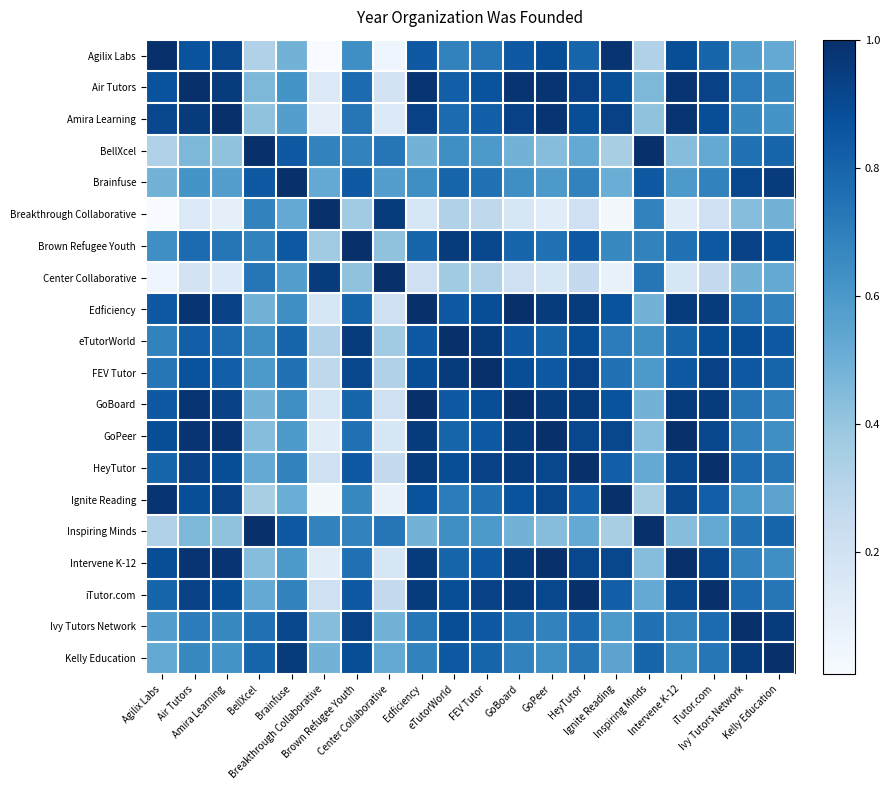

Reading left to right, transcribe all the data shown in this chart.

Agilix Labs: Agilix Labs=1.0	Air Tutors=0.9	Amira Learning=0.9	BellXcel=0.3	Brainfuse=0.5	Breakthrough Collaborative=0.0	Brown Refugee Youth=0.6	Center Collaborative=0.1	Edficiency=0.8	eTutorWorld=0.7	FEV Tutor=0.7	GoBoard=0.8	GoPeer=0.9	HeyTutor=0.8	Ignite Reading=1.0	Inspiring Minds=0.3	Intervene K-12=0.9	iTutor.com=0.8	Ivy Tutors Network=0.6	Kelly Education=0.5
Air Tutors: Agilix Labs=0.9	Air Tutors=1.0	Amira Learning=1.0	BellXcel=0.5	Brainfuse=0.6	Breakthrough Collaborative=0.1	Brown Refugee Youth=0.8	Center Collaborative=0.2	Edficiency=1.0	eTutorWorld=0.8	FEV Tutor=0.9	GoBoard=1.0	GoPeer=1.0	HeyTutor=0.9	Ignite Reading=0.9	Inspiring Minds=0.5	Intervene K-12=1.0	iTutor.com=0.9	Ivy Tutors Network=0.7	Kelly Education=0.7
Amira Learning: Agilix Labs=0.9	Air Tutors=1.0	Amira Learning=1.0	BellXcel=0.4	Brainfuse=0.6	Breakthrough Collaborative=0.1	Brown Refugee Youth=0.7	Center Collaborative=0.1	Edficiency=0.9	eTutorWorld=0.8	FEV Tutor=0.8	GoBoard=0.9	GoPeer=1.0	HeyTutor=0.9	Ignite Reading=0.9	Inspiring Minds=0.4	Intervene K-12=1.0	iTutor.com=0.9	Ivy Tutors Network=0.7	Kelly Education=0.6
BellXcel: Agilix Labs=0.3	Air Tutors=0.5	Amira Learning=0.4	BellXcel=1.0	Brainfuse=0.8	Breakthrough Collaborative=0.7	Brown Refugee Youth=0.7	Center Collaborative=0.7	Edficiency=0.5	eTutorWorld=0.6	FEV Tutor=0.6	GoBoard=0.5	GoPeer=0.4	HeyTutor=0.5	Ignite Reading=0.3	Inspiring Minds=1.0	Intervene K-12=0.4	iTutor.com=0.5	Ivy Tutors Network=0.8	Kelly Education=0.8
Brainfuse: Agilix Labs=0.5	Air Tutors=0.6	Amira Learning=0.6	BellXcel=0.8	Brainfuse=1.0	Breakthrough Collaborative=0.5	Brown Refugee Youth=0.8	Center Collaborative=0.6	Edficiency=0.6	eTutorWorld=0.8	FEV Tutor=0.8	GoBoard=0.6	GoPeer=0.6	HeyTutor=0.7	Ignite Reading=0.5	Inspiring Minds=0.8	Intervene K-12=0.6	iTutor.com=0.7	Ivy Tutors Network=0.9	Kelly Education=1.0
Breakthrough Collaborative: Agilix Labs=0.0	Air Tutors=0.1	Amira Learning=0.1	BellXcel=0.7	Brainfuse=0.5	Breakthrough Collaborative=1.0	Brown Refugee Youth=0.4	Center Collaborative=1.0	Edficiency=0.2	eTutorWorld=0.3	FEV Tutor=0.3	GoBoard=0.2	GoPeer=0.1	HeyTutor=0.2	Ignite Reading=0.0	Inspiring Minds=0.7	Intervene K-12=0.1	iTutor.com=0.2	Ivy Tutors Network=0.4	Kelly Education=0.5
Brown Refugee Youth: Agilix Labs=0.6	Air Tutors=0.8	Amira Learning=0.7	BellXcel=0.7	Brainfuse=0.8	Breakthrough Collaborative=0.4	Brown Refugee Youth=1.0	Center Collaborative=0.4	Edficiency=0.8	eTutorWorld=1.0	FEV Tutor=0.9	GoBoard=0.8	GoPeer=0.8	HeyTutor=0.8	Ignite Reading=0.7	Inspiring Minds=0.7	Intervene K-12=0.8	iTutor.com=0.8	Ivy Tutors Network=0.9	Kelly Education=0.9
Center Collaborative: Agilix Labs=0.1	Air Tutors=0.2	Amira Learning=0.1	BellXcel=0.7	Brainfuse=0.6	Breakthrough Collaborative=1.0	Brown Refugee Youth=0.4	Center Collaborative=1.0	Edficiency=0.2	eTutorWorld=0.4	FEV Tutor=0.3	GoBoard=0.2	GoPeer=0.2	HeyTutor=0.3	Ignite Reading=0.1	Inspiring Minds=0.7	Intervene K-12=0.2	iTutor.com=0.3	Ivy Tutors Network=0.5	Kelly Education=0.5
Edficiency: Agilix Labs=0.8	Air Tutors=1.0	Amira Learning=0.9	BellXcel=0.5	Brainfuse=0.6	Breakthrough Collaborative=0.2	Brown Refugee Youth=0.8	Center Collaborative=0.2	Edficiency=1.0	eTutorWorld=0.8	FEV Tutor=0.9	GoBoard=1.0	GoPeer=1.0	HeyTutor=1.0	Ignite Reading=0.9	Inspiring Minds=0.5	Intervene K-12=1.0	iTutor.com=1.0	Ivy Tutors Network=0.7	Kelly Education=0.7
eTutorWorld: Agilix Labs=0.7	Air Tutors=0.8	Amira Learning=0.8	BellXcel=0.6	Brainfuse=0.8	Breakthrough Collaborative=0.3	Brown Refugee Youth=1.0	Center Collaborative=0.4	Edficiency=0.8	eTutorWorld=1.0	FEV Tutor=1.0	GoBoard=0.8	GoPeer=0.8	HeyTutor=0.9	Ignite Reading=0.7	Inspiring Minds=0.6	Intervene K-12=0.8	iTutor.com=0.9	Ivy Tutors Network=0.9	Kelly Education=0.8
FEV Tutor: Agilix Labs=0.7	Air Tutors=0.9	Amira Learning=0.8	BellXcel=0.6	Brainfuse=0.8	Breakthrough Collaborative=0.3	Brown Refugee Youth=0.9	Center Collaborative=0.3	Edficiency=0.9	eTutorWorld=1.0	FEV Tutor=1.0	GoBoard=0.9	GoPeer=0.8	HeyTutor=0.9	Ignite Reading=0.8	Inspiring Minds=0.6	Intervene K-12=0.8	iTutor.com=0.9	Ivy Tutors Network=0.8	Kelly Education=0.8
GoBoard: Agilix Labs=0.8	Air Tutors=1.0	Amira Learning=0.9	BellXcel=0.5	Brainfuse=0.6	Breakthrough Collaborative=0.2	Brown Refugee Youth=0.8	Center Collaborative=0.2	Edficiency=1.0	eTutorWorld=0.8	FEV Tutor=0.9	GoBoard=1.0	GoPeer=1.0	HeyTutor=1.0	Ignite Reading=0.9	Inspiring Minds=0.5	Intervene K-12=1.0	iTutor.com=1.0	Ivy Tutors Network=0.7	Kelly Education=0.7
GoPeer: Agilix Labs=0.9	Air Tutors=1.0	Amira Learning=1.0	BellXcel=0.4	Brainfuse=0.6	Breakthrough Collaborative=0.1	Brown Refugee Youth=0.8	Center Collaborative=0.2	Edficiency=1.0	eTutorWorld=0.8	FEV Tutor=0.8	GoBoard=1.0	GoPeer=1.0	HeyTutor=0.9	Ignite Reading=0.9	Inspiring Minds=0.4	Intervene K-12=1.0	iTutor.com=0.9	Ivy Tutors Network=0.7	Kelly Education=0.6
HeyTutor: Agilix Labs=0.8	Air Tutors=0.9	Amira Learning=0.9	BellXcel=0.5	Brainfuse=0.7	Breakthrough Collaborative=0.2	Brown Refugee Youth=0.8	Center Collaborative=0.3	Edficiency=1.0	eTutorWorld=0.9	FEV Tutor=0.9	GoBoard=1.0	GoPeer=0.9	HeyTutor=1.0	Ignite Reading=0.8	Inspiring Minds=0.5	Intervene K-12=0.9	iTutor.com=1.0	Ivy Tutors Network=0.8	Kelly Education=0.7
Ignite Reading: Agilix Labs=1.0	Air Tutors=0.9	Amira Learning=0.9	BellXcel=0.3	Brainfuse=0.5	Breakthrough Collaborative=0.0	Brown Refugee Youth=0.7	Center Collaborative=0.1	Edficiency=0.9	eTutorWorld=0.7	FEV Tutor=0.8	GoBoard=0.9	GoPeer=0.9	HeyTutor=0.8	Ignite Reading=1.0	Inspiring Minds=0.3	Intervene K-12=0.9	iTutor.com=0.8	Ivy Tutors Network=0.6	Kelly Education=0.6
Inspiring Minds: Agilix Labs=0.3	Air Tutors=0.5	Amira Learning=0.4	BellXcel=1.0	Brainfuse=0.8	Breakthrough Collaborative=0.7	Brown Refugee Youth=0.7	Center Collaborative=0.7	Edficiency=0.5	eTutorWorld=0.6	FEV Tutor=0.6	GoBoard=0.5	GoPeer=0.4	HeyTutor=0.5	Ignite Reading=0.3	Inspiring Minds=1.0	Intervene K-12=0.4	iTutor.com=0.5	Ivy Tutors Network=0.8	Kelly Education=0.8
Intervene K-12: Agilix Labs=0.9	Air Tutors=1.0	Amira Learning=1.0	BellXcel=0.4	Brainfuse=0.6	Breakthrough Collaborative=0.1	Brown Refugee Youth=0.8	Center Collaborative=0.2	Edficiency=1.0	eTutorWorld=0.8	FEV Tutor=0.8	GoBoard=1.0	GoPeer=1.0	HeyTutor=0.9	Ignite Reading=0.9	Inspiring Minds=0.4	Intervene K-12=1.0	iTutor.com=0.9	Ivy Tutors Network=0.7	Kelly Education=0.6
iTutor.com: Agilix Labs=0.8	Air Tutors=0.9	Amira Learning=0.9	BellXcel=0.5	Brainfuse=0.7	Breakthrough Collaborative=0.2	Brown Refugee Youth=0.8	Center Collaborative=0.3	Edficiency=1.0	eTutorWorld=0.9	FEV Tutor=0.9	GoBoard=1.0	GoPeer=0.9	HeyTutor=1.0	Ignite Reading=0.8	Inspiring Minds=0.5	Intervene K-12=0.9	iTutor.com=1.0	Ivy Tutors Network=0.8	Kelly Education=0.7
Ivy Tutors Network: Agilix Labs=0.6	Air Tutors=0.7	Amira Learning=0.7	BellXcel=0.8	Brainfuse=0.9	Breakthrough Collaborative=0.4	Brown Refugee Youth=0.9	Center Collaborative=0.5	Edficiency=0.7	eTutorWorld=0.9	FEV Tutor=0.8	GoBoard=0.7	GoPeer=0.7	HeyTutor=0.8	Ignite Reading=0.6	Inspiring Minds=0.8	Intervene K-12=0.7	iTutor.com=0.8	Ivy Tutors Network=1.0	Kelly Education=1.0
Kelly Education: Agilix Labs=0.5	Air Tutors=0.7	Amira Learning=0.6	BellXcel=0.8	Brainfuse=1.0	Breakthrough Collaborative=0.5	Brown Refugee Youth=0.9	Center Collaborative=0.5	Edficiency=0.7	eTutorWorld=0.8	FEV Tutor=0.8	GoBoard=0.7	GoPeer=0.6	HeyTutor=0.7	Ignite Reading=0.6	Inspiring Minds=0.8	Intervene K-12=0.6	iTutor.com=0.7	Ivy Tutors Network=1.0	Kelly Education=1.0